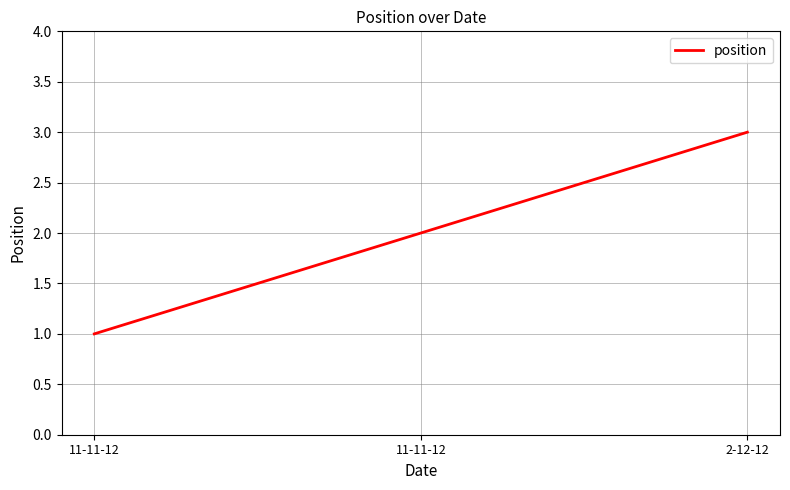

Count the number of data series in this chart.

1